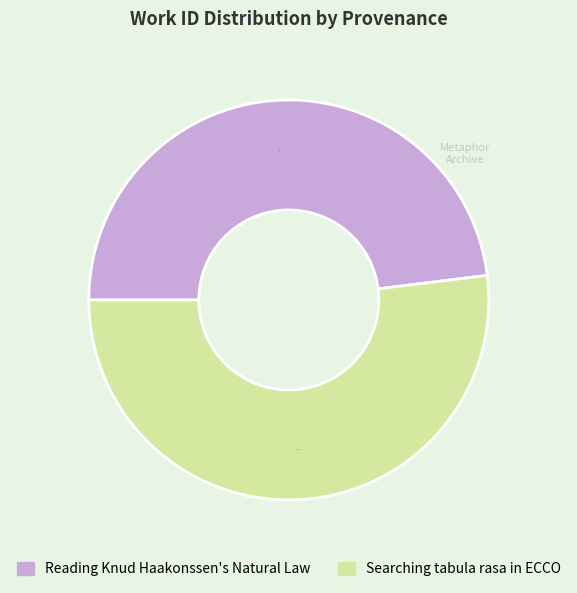

Is the sum of Reading Knud Haakonssen's Natural Law and Searching tabula rasa in ECCO greater than half?

Yes